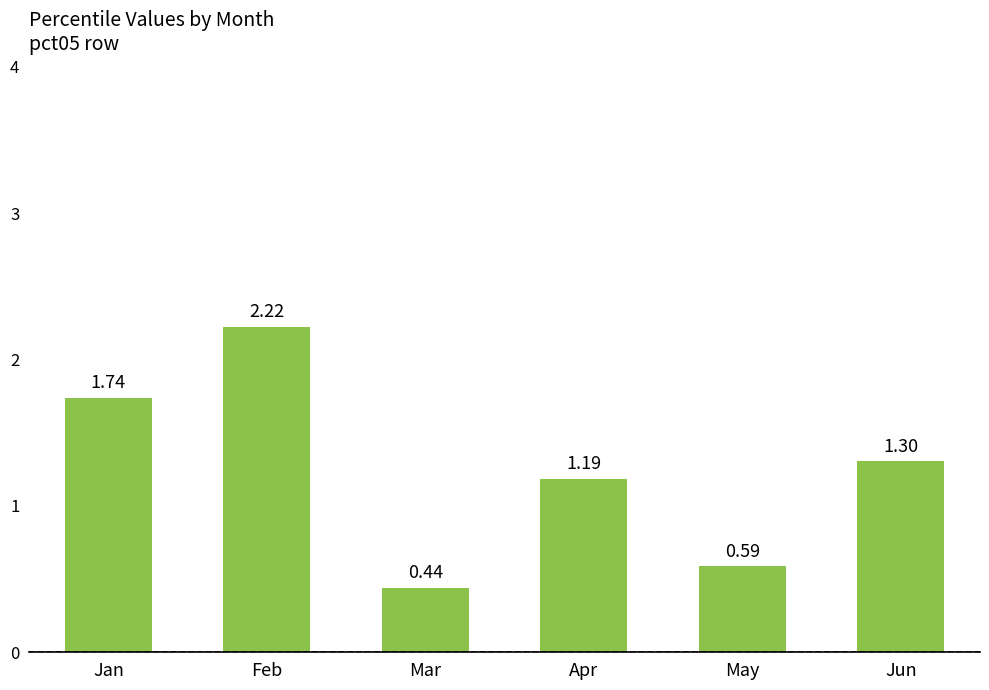

The value at Jun is 1.3. True or false?

True